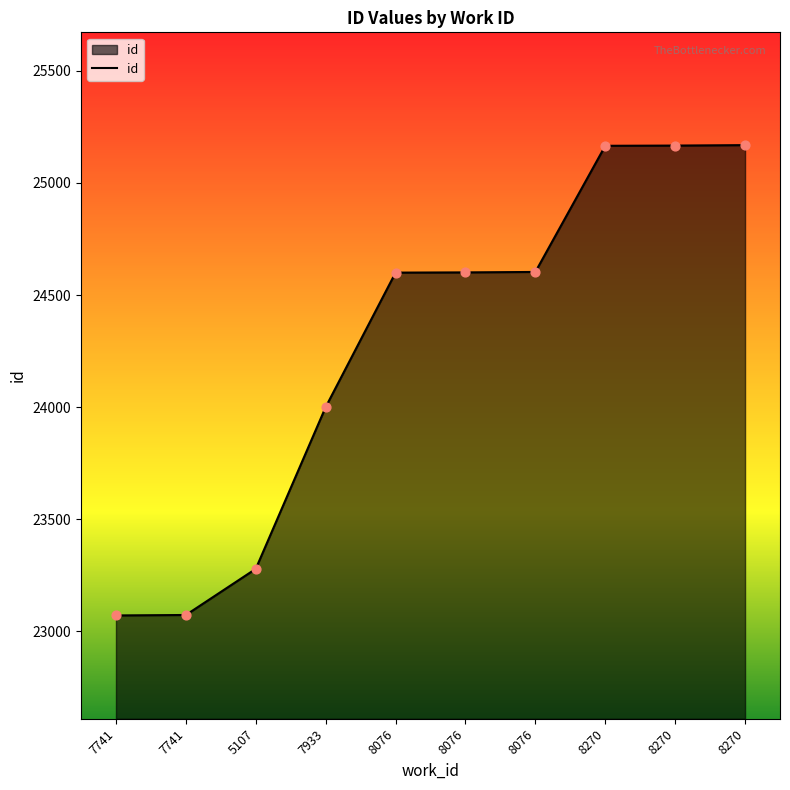

Is this an area chart (filled region under the line)?

Yes